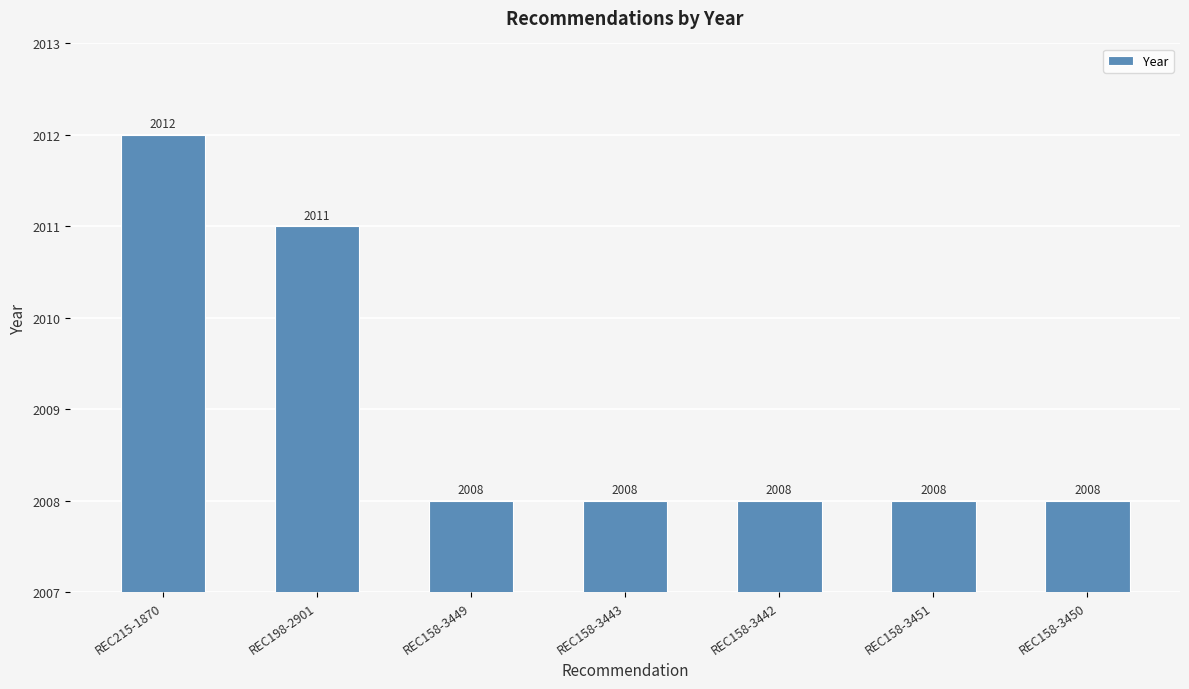

The value at REC215-1870 is 2012. True or false?

True